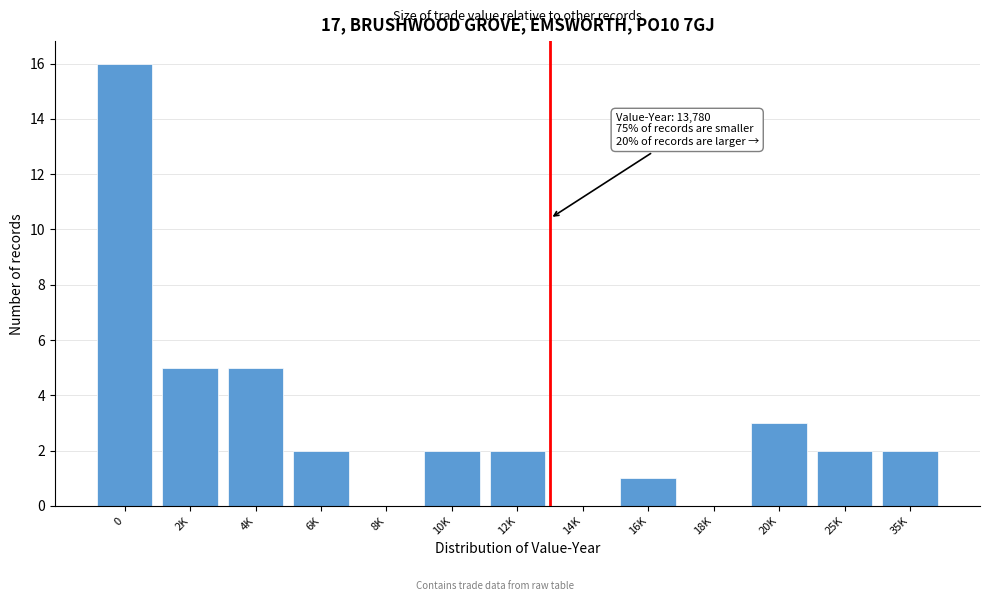

Reading right to left, what are all the values shown in this chart?

35K=2	25K=2	20K=3	18K=0	16K=1	14K=0	12K=2	10K=2	8K=0	6K=2	4K=5	2K=5	0=16